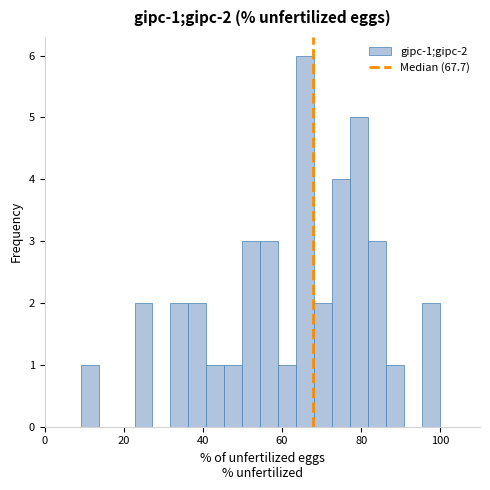

Read against the x-axis, roughly where is the centre of the tallest bar?

66